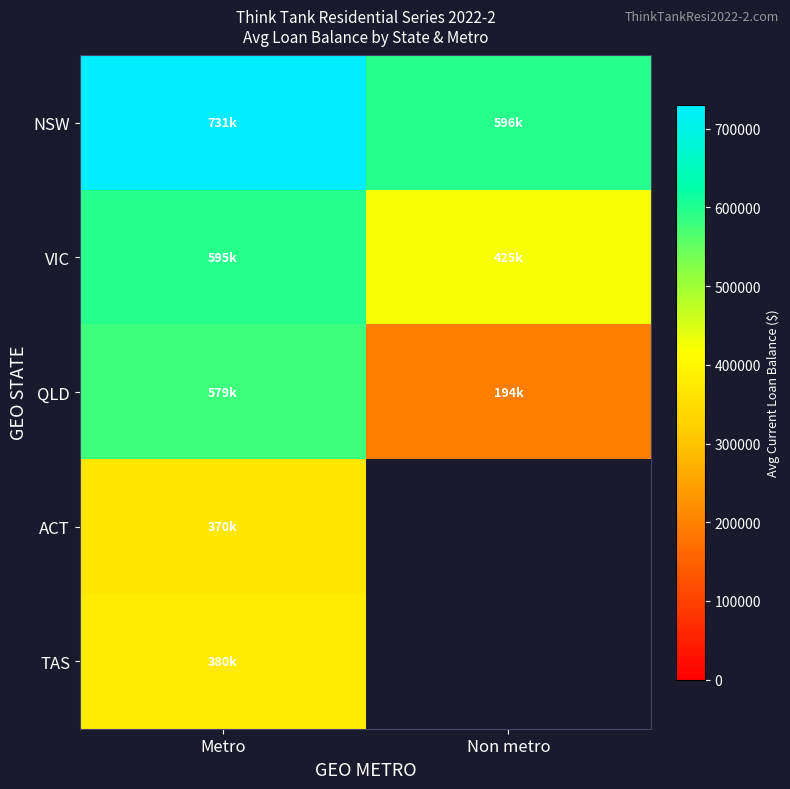

At which label does TAS reach its minimum?

Metro